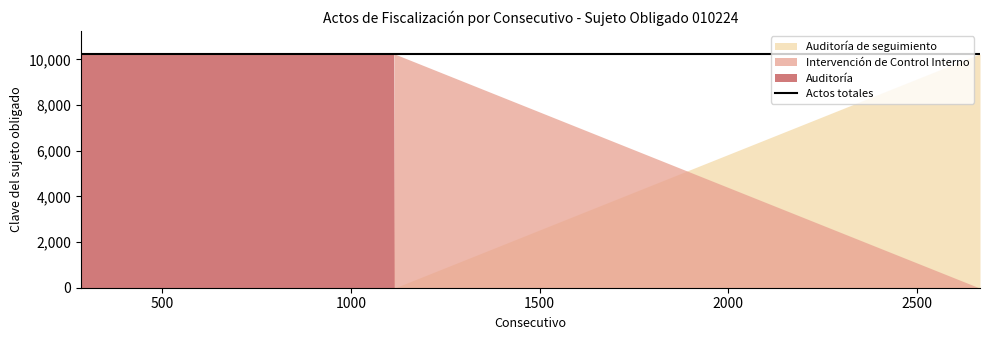

How many times do Auditoría and Intervención de Control Interno cross each other?

1